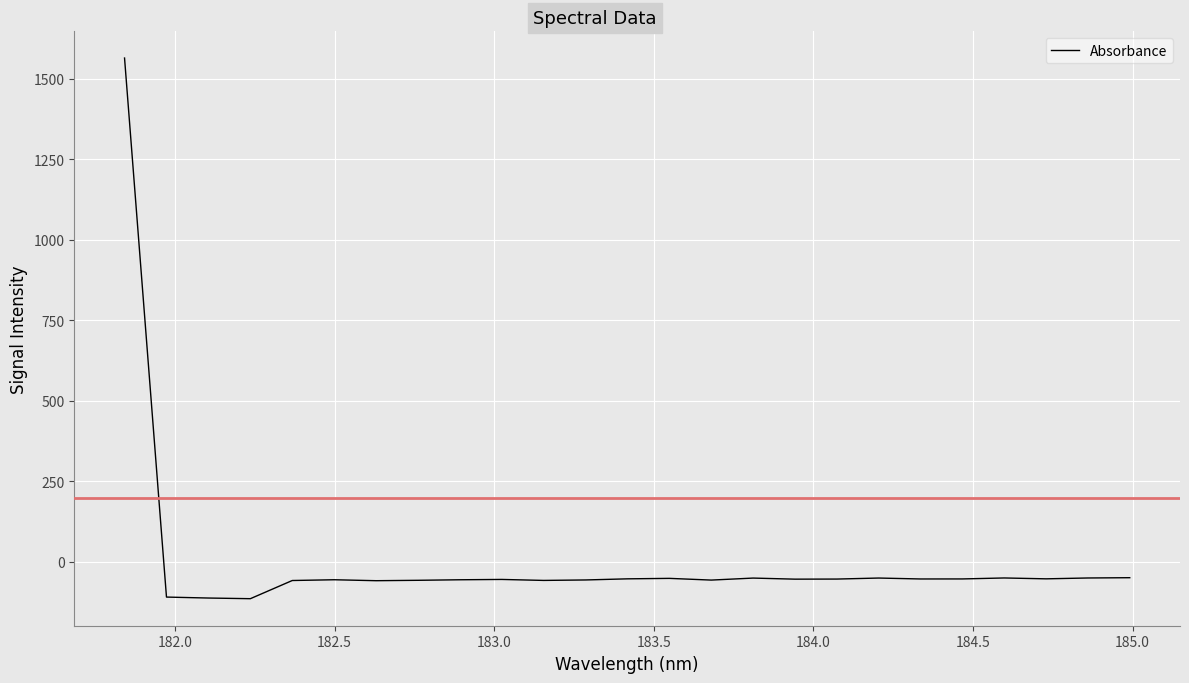

What is the difference between the second highest and second lowest values?

63.1